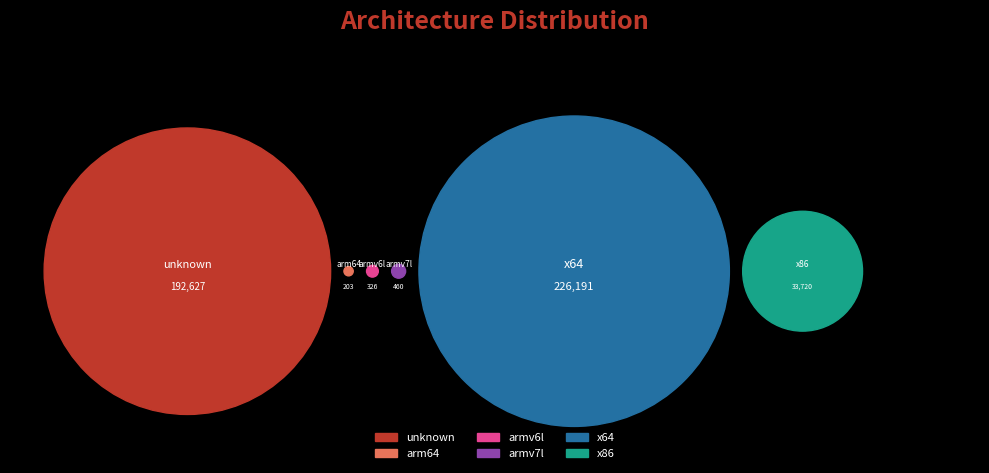

Rank the series at arm64 from lowest to highest value.

arm64, armv6l, armv7l, x86, unknown, x64